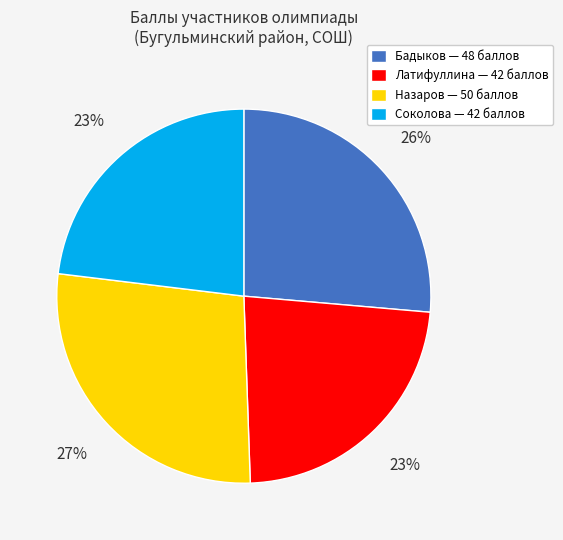

Is the sum of Назаров and Латифуллина greater than half?

Yes